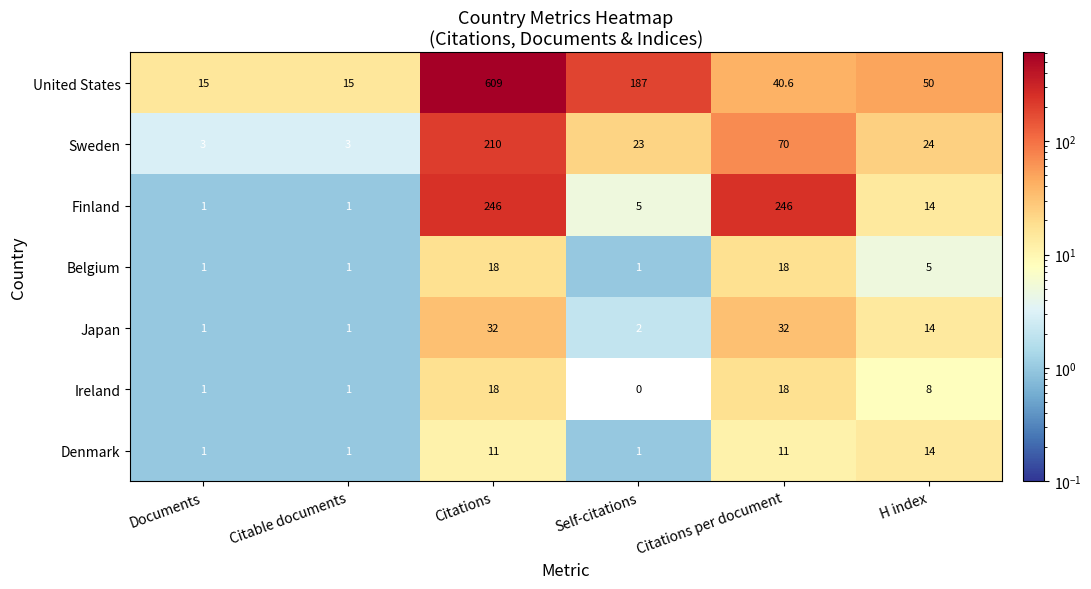

True or false: Finland has a value of 6.1 at H index.

False